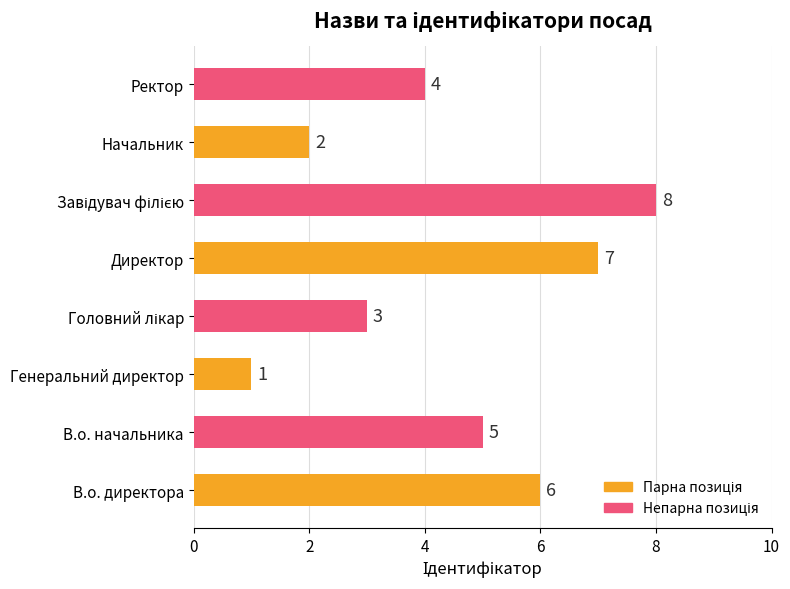

Which label corresponds to the smallest value in the chart?

Генеральний директор